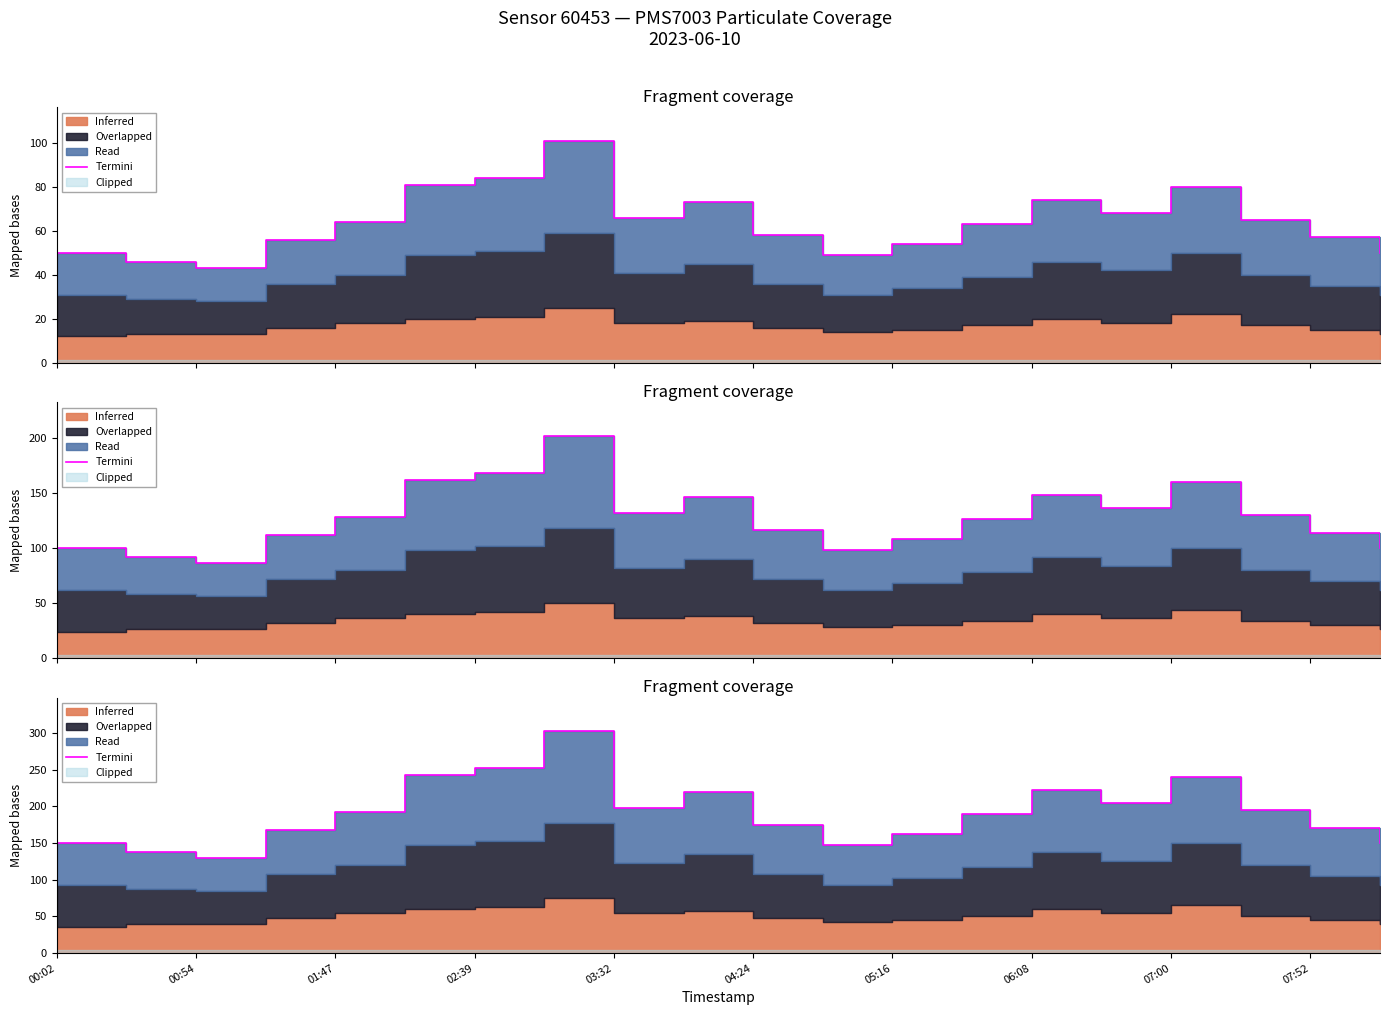

Reading left to right, what are all the values shown in this chart?

150	138	129	168	192	243	252	303	198	219	174	147	162	189	222	204	240	195	171	150